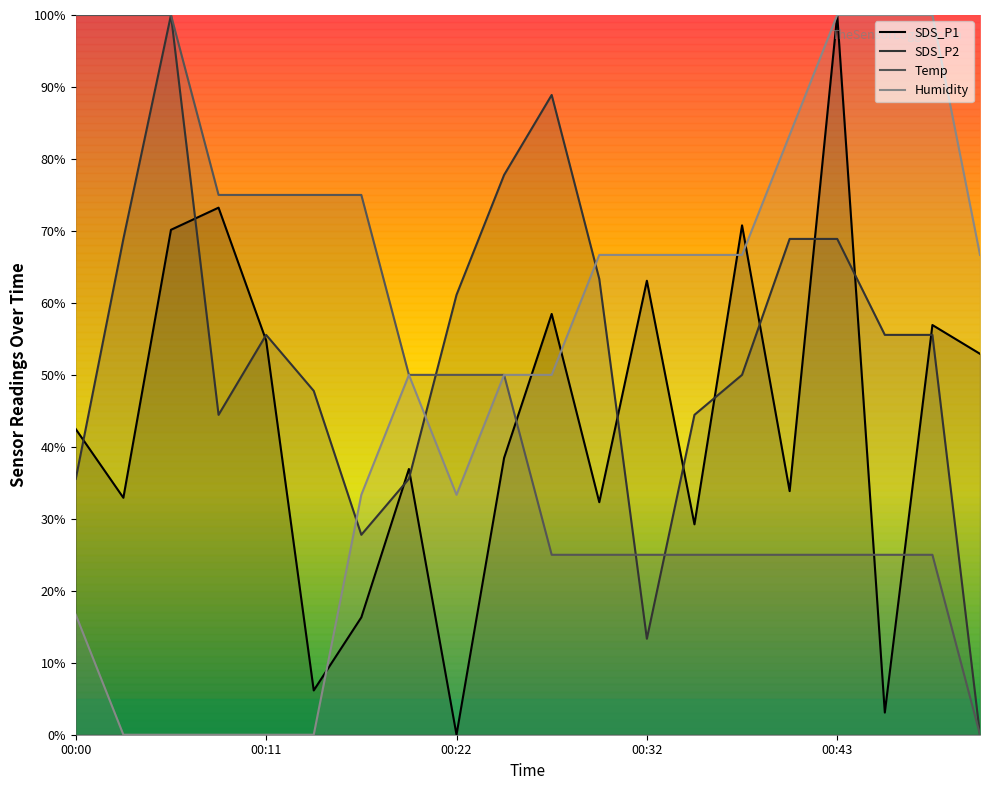

What is the sum of the Humidity values at 00:11 and 00:17?

33.3